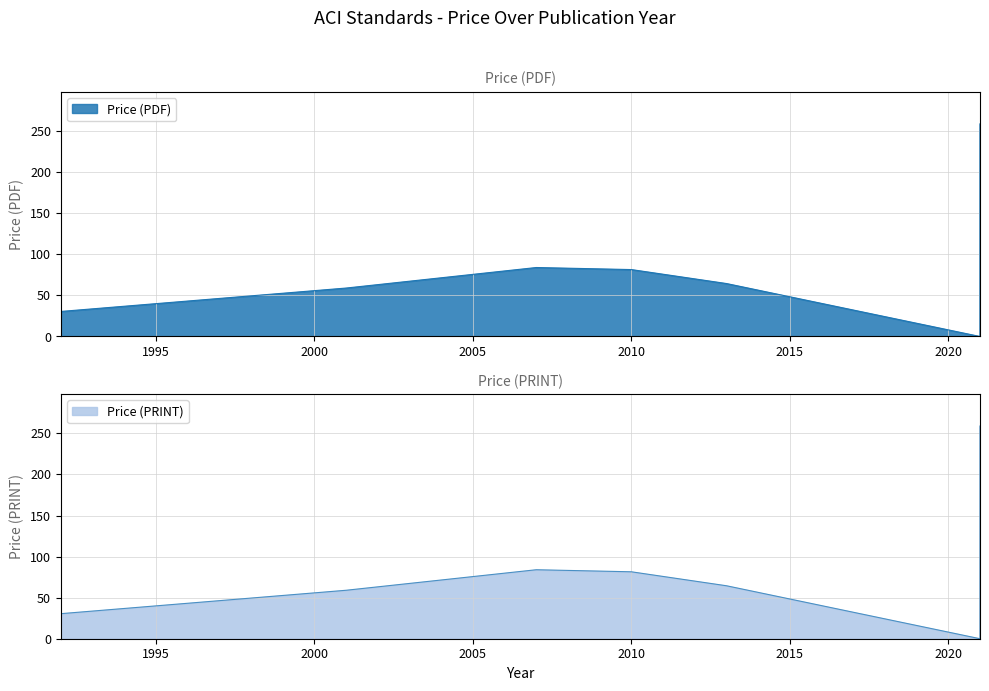

Where does the Price (PRINT) series first go above 64?

2007